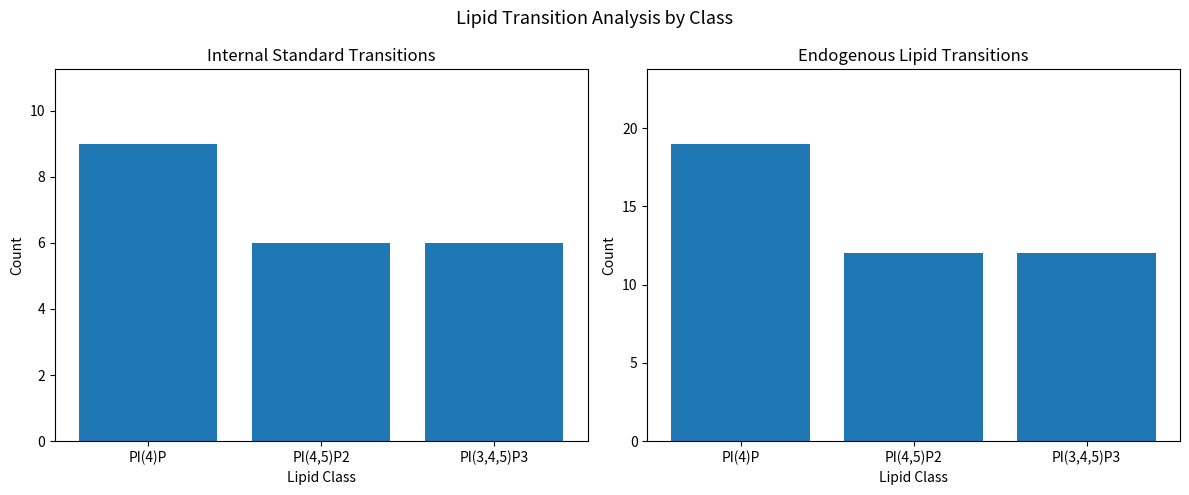

How many data points does each series have?

3